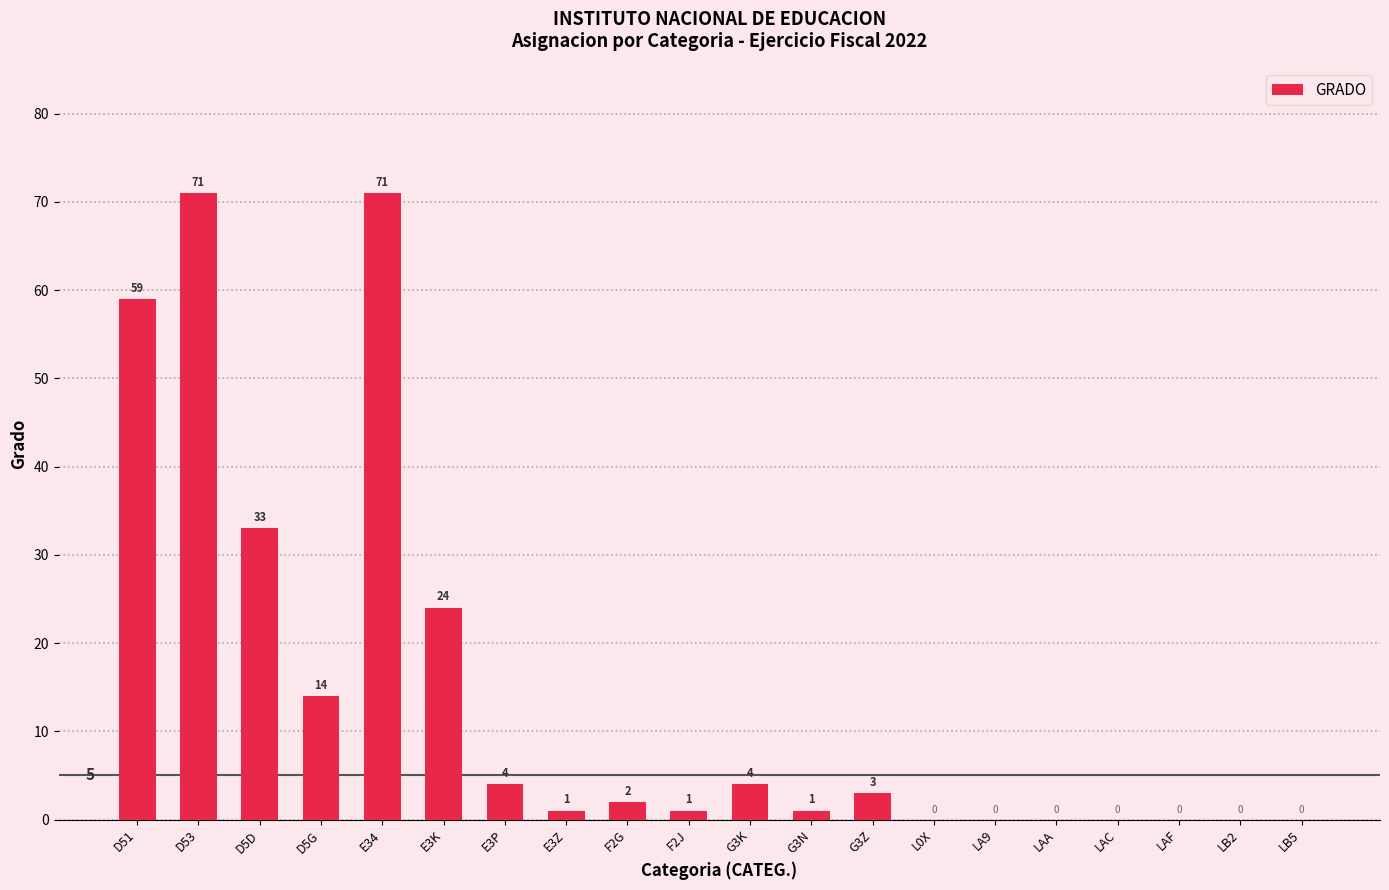

What is the average value?

14